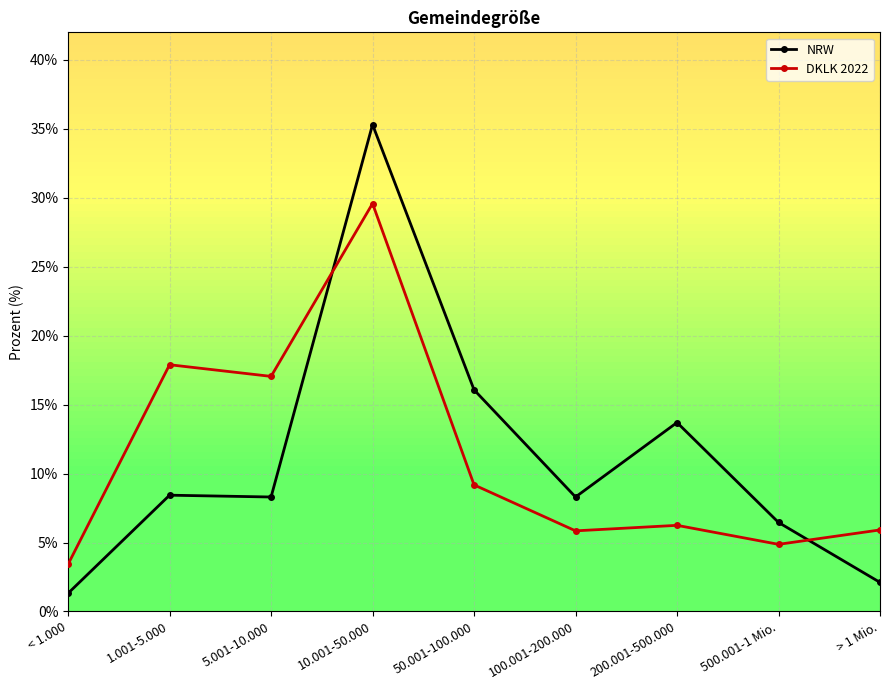

How many categories are shown in the chart?

9